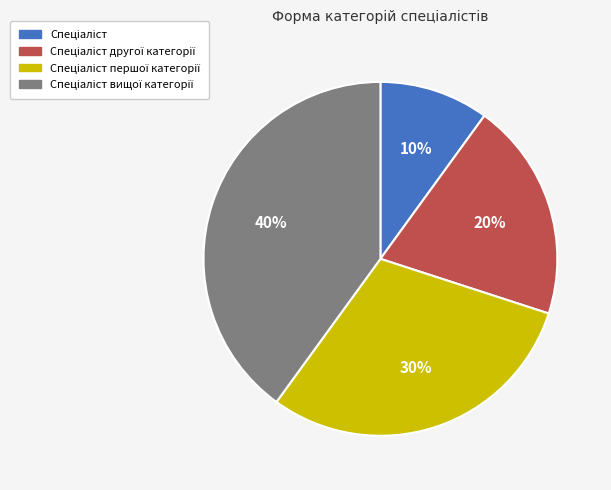

Is there a majority slice in this chart?

No